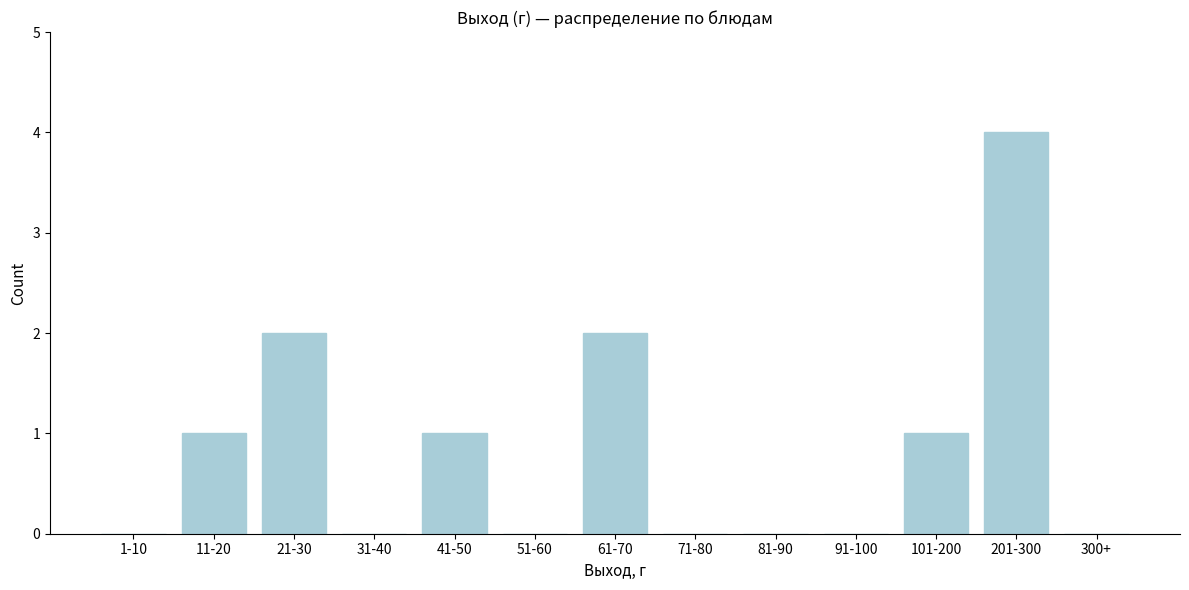

Reading left to right, what are all the values shown in this chart?

1-10=0	11-20=1	21-30=2	31-40=0	41-50=1	51-60=0	61-70=2	71-80=0	81-90=0	91-100=0	101-200=1	201-300=4	300+=0